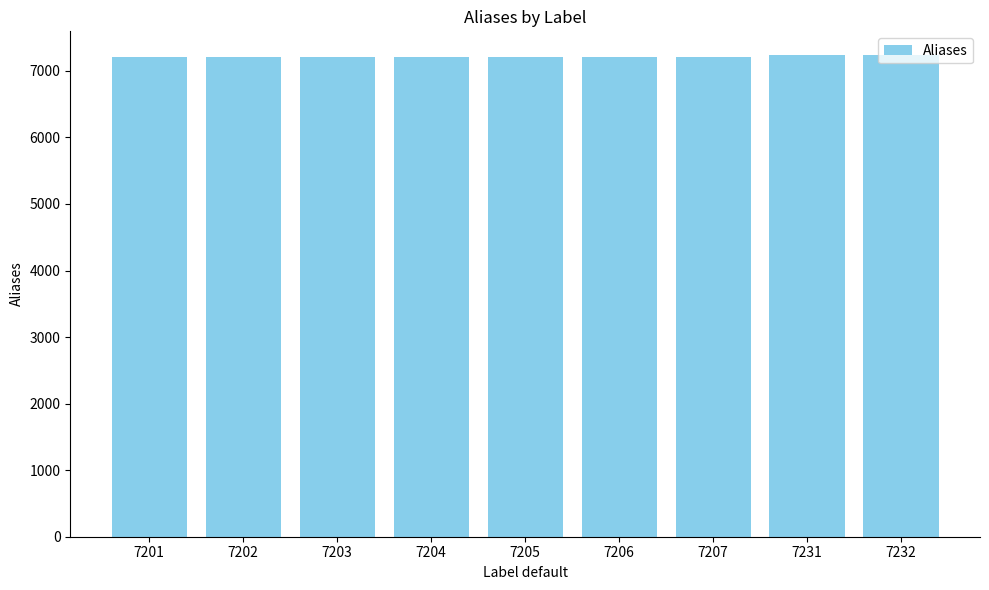

How many bars are there in total?

9